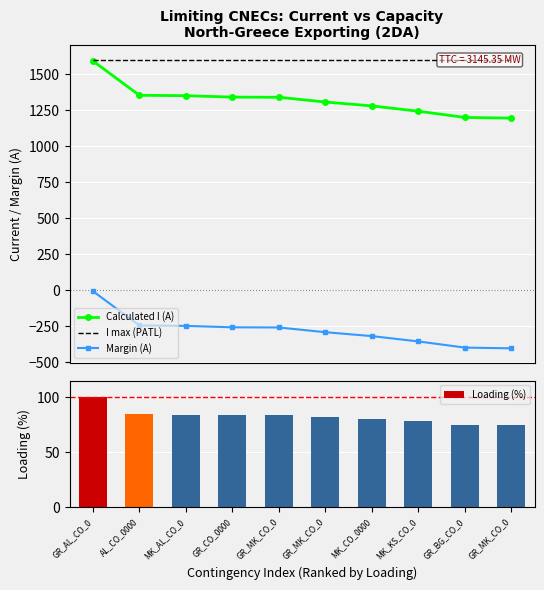

At how many categories does at least one series exceed 1261?

10